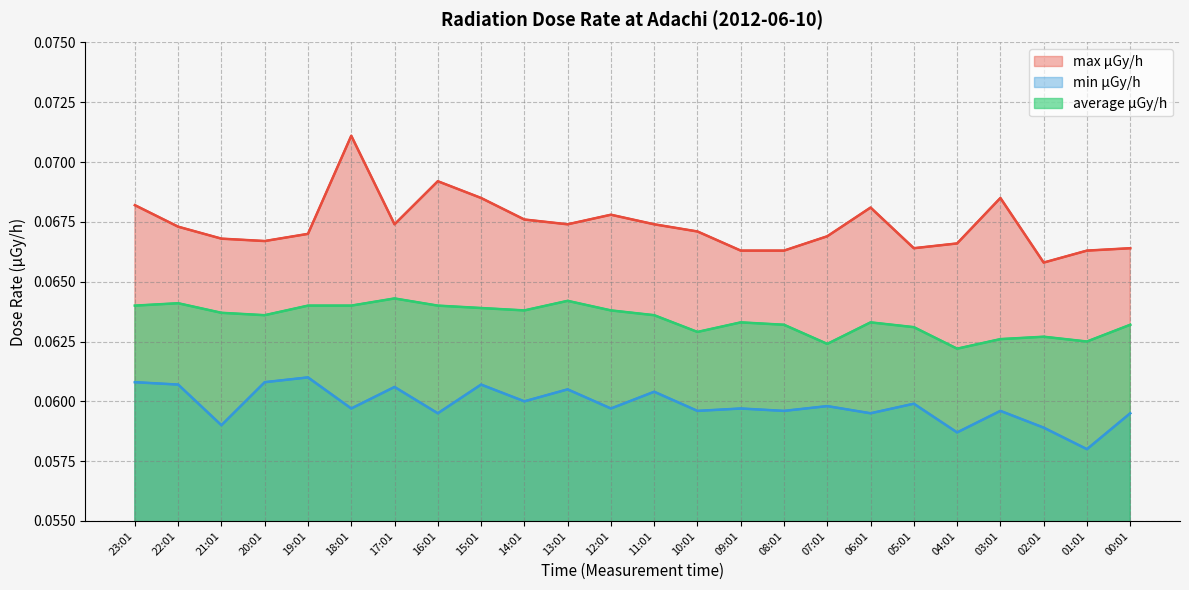

True or false: min μGy/h and max μGy/h intersect in this chart.

False